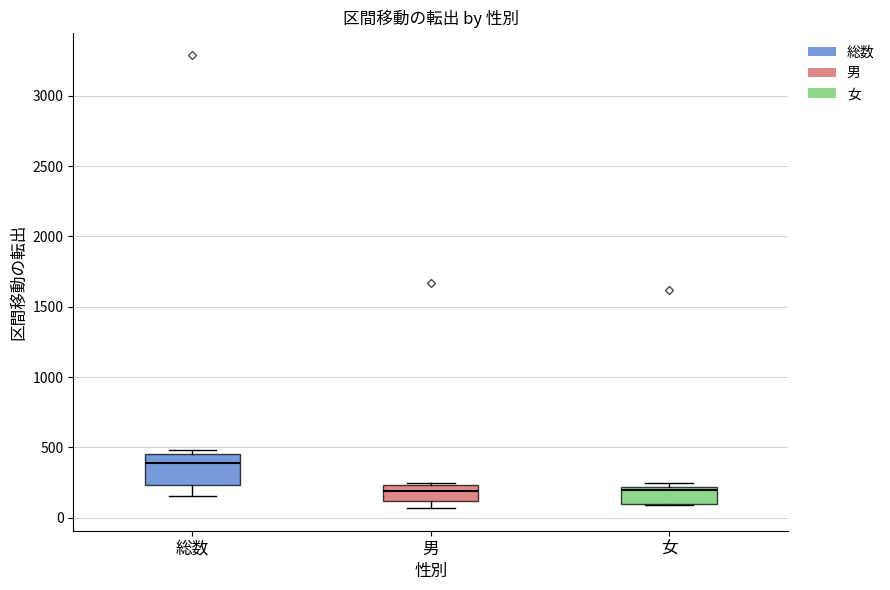

Where is the lower edge of the box for 女 on the y-axis? The values are not printed on the chart, so give them approximately, as read against the axis.

100